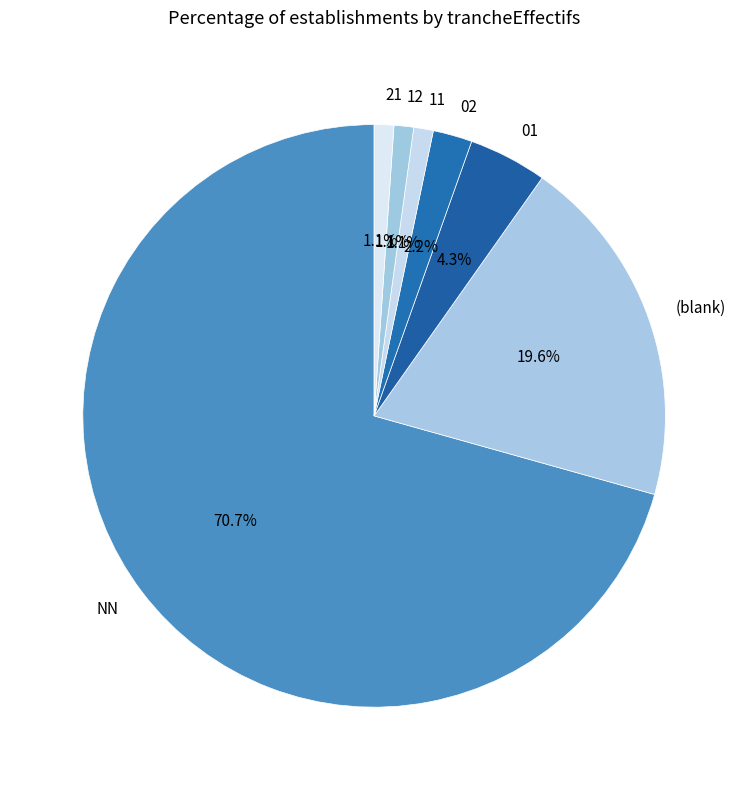

Which slice is the largest?

NN